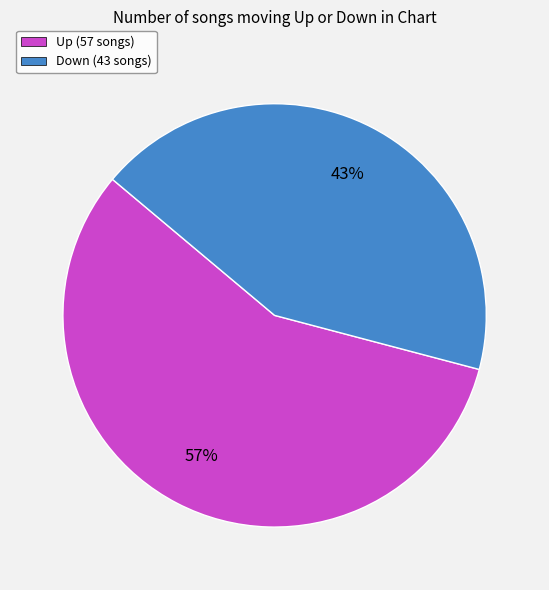

Count the number of slices in the pie.

2